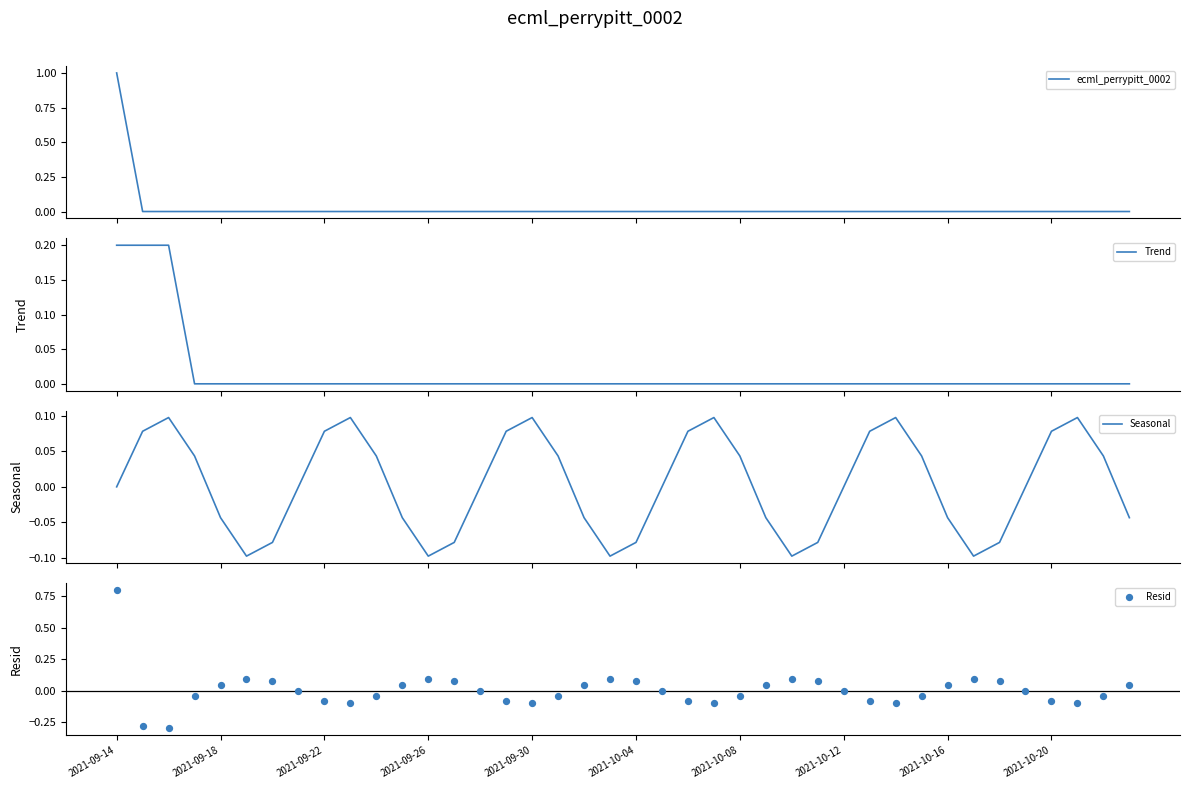

Which series has the largest Y range (max minus min)?

Resid